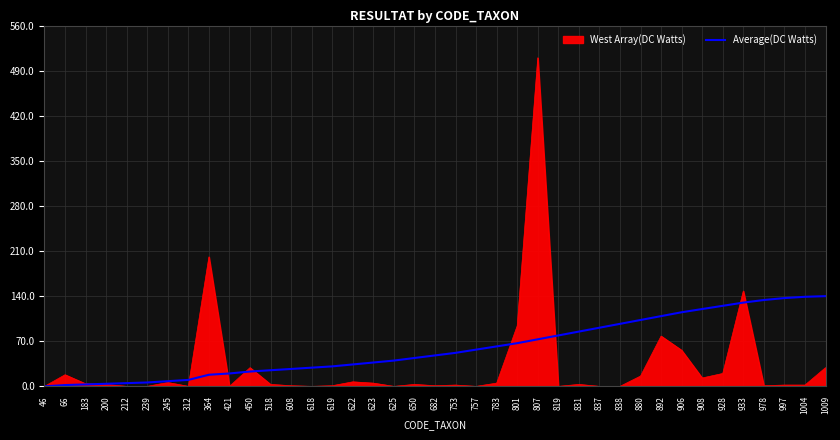

Where is West Array(DC Watts) nearest to the value 255?

364